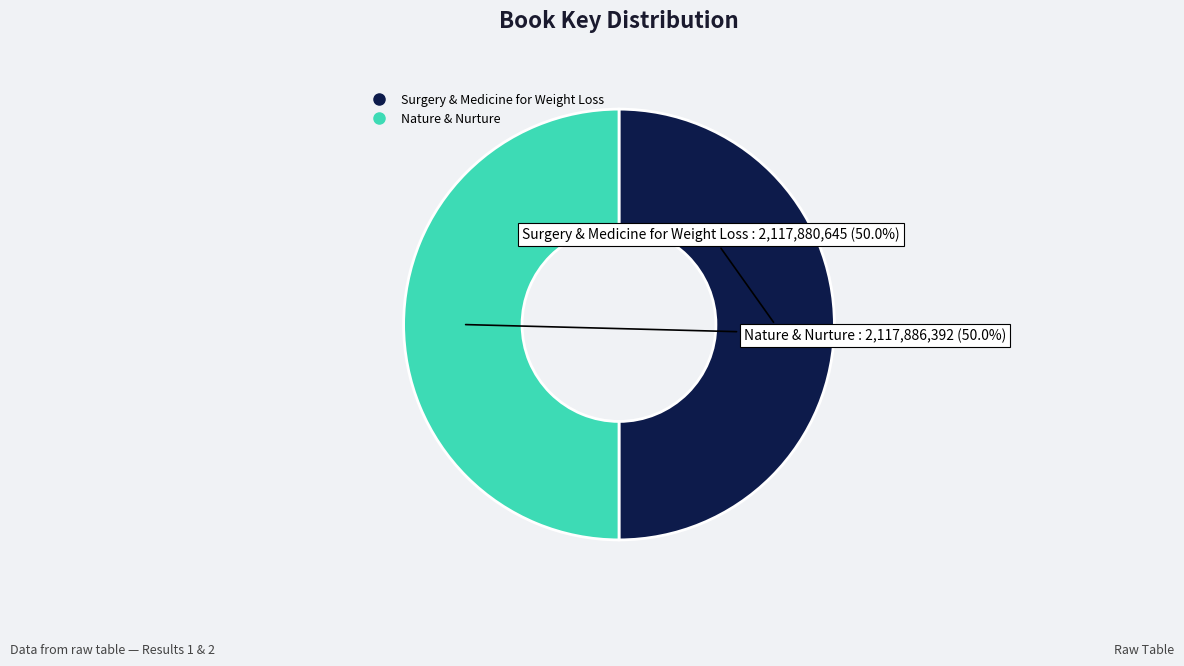

To the nearest percent, what percentage of the pie is Surgery & Medicine for Weight Loss?

50%